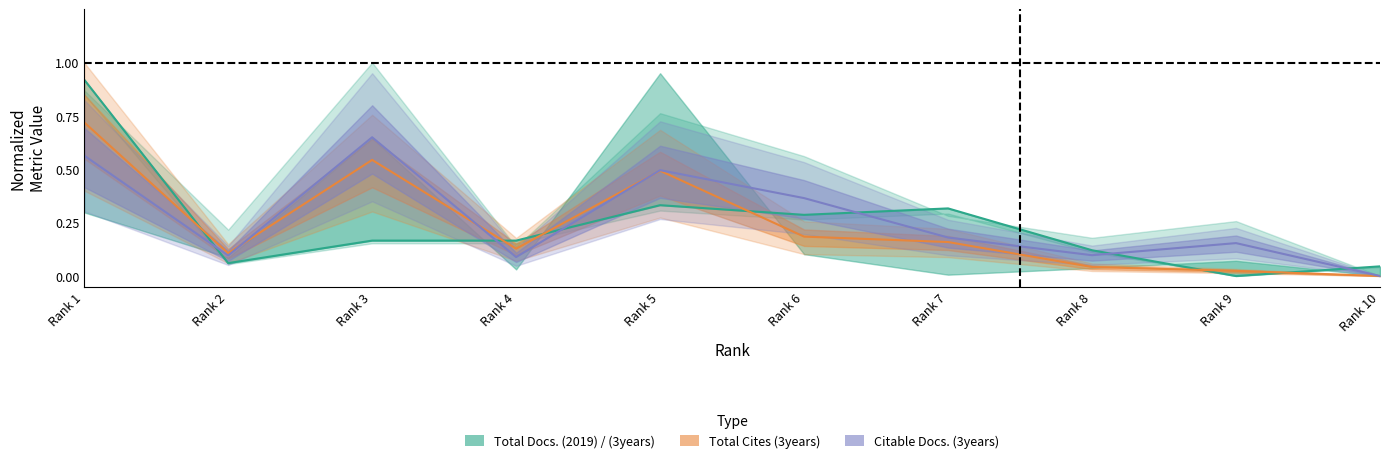

What is the difference between the maximum and minimum values?

0.9